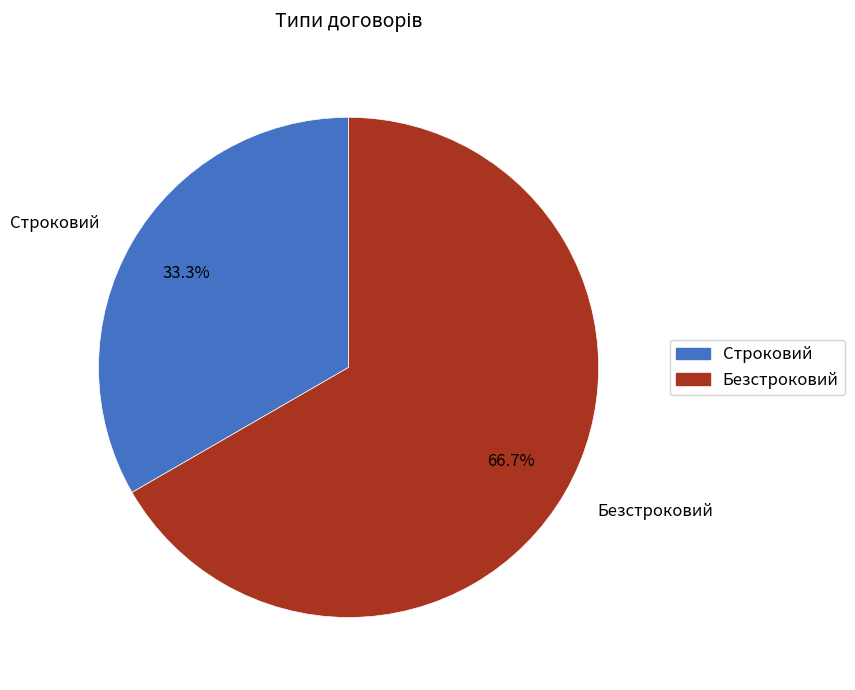

What is the ratio of the value at Безстроковий to the value at Строковий?

2.0